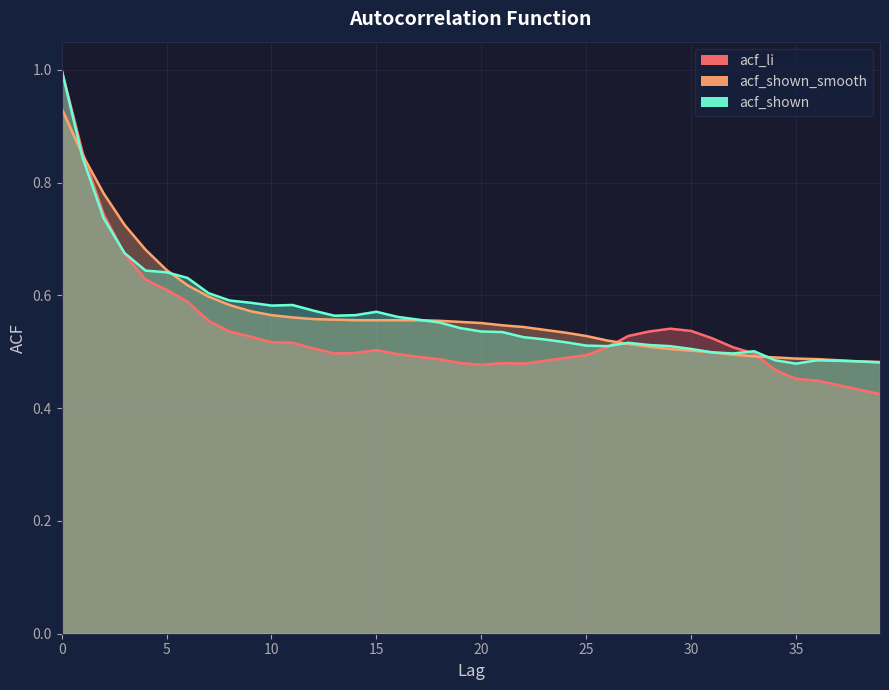

Rank the series at 3 from highest to lowest value.

acf_shown_smooth, acf_shown, acf_li